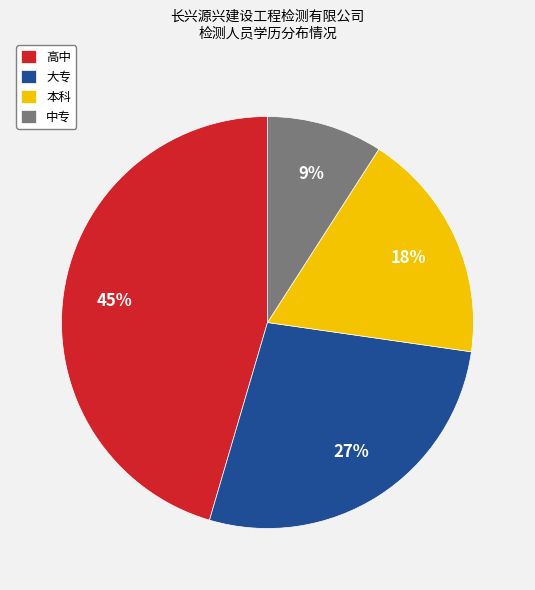

Is it true that 本科 is 18% of the pie?

True